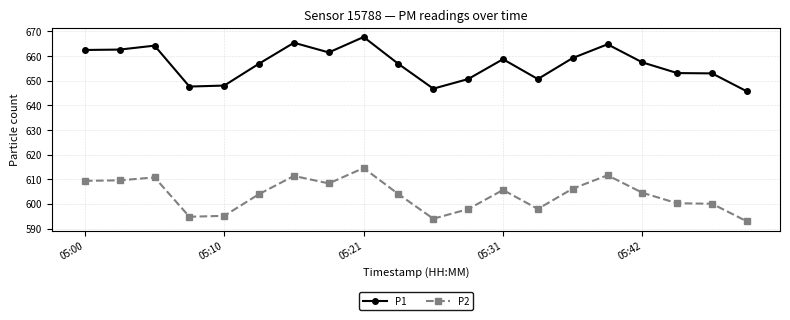

Which series has the widest spread of values?

P1